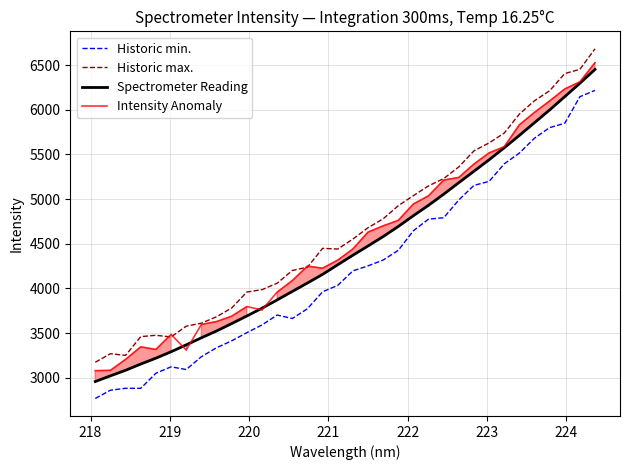

Reading right to left, transcribe all the data shown in this chart.

Historic min.: 6216.9	6145.6	5848.2	5799.6	5681.6	5514.8	5394.0	5198.0	5152.8	4990.3	4790.6	4775.2	4645.7	4425.9	4317.0	4251.8	4195.9	4033.3	3961.8	3771.9	3662.4	3701.2	3590.5	3503.5	3412.6	3335.3	3234.9	3091.0	3121.4	3049.6	2880.9	2881.0	2859.6	2766.9
Historic max.: 6681.8	6452.4	6404.9	6212.8	6100.6	5951.4	5738.9	5628.4	5539.8	5360.4	5229.3	5147.7	5038.3	4925.6	4778.9	4678.6	4551.9	4440.2	4447.8	4237.4	4200.0	4057.4	3985.3	3958.8	3780.1	3682.1	3610.0	3576.5	3455.9	3474.6	3459.5	3249.6	3268.3	3172.5
Spectrometer Reading: 6451.5	6296.7	6146.4	5997.8	5854.9	5712.9	5574.1	5440.1	5311.7	5183.9	5054.6	4930.6	4813.8	4693.2	4580.0	4474.5	4371.1	4264.3	4156.8	4059.9	3965.5	3870.6	3777.7	3690.5	3606.0	3522.8	3446.3	3367.4	3290.1	3218.3	3152.7	3082.9	3020.6	2956.7
Intensity Anomaly: 6526.3	6311.7	6232.3	6098.1	5970.6	5830.7	5586.3	5516.5	5392.1	5241.8	5212.7	5036.4	4944.6	4761.4	4699.7	4629.4	4441.0	4315.8	4225.7	4248.6	4086.9	3957.4	3758.5	3796.0	3688.1	3628.1	3595.6	3310.2	3484.0	3316.2	3345.0	3204.5	3081.9	3078.4